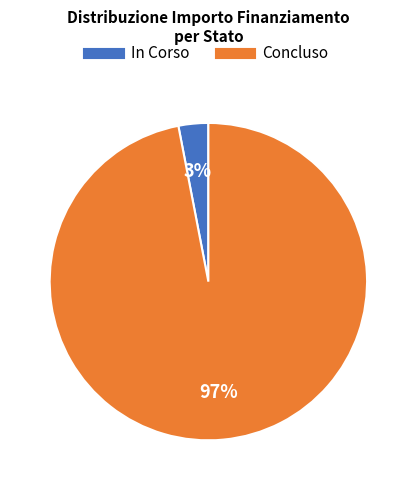

The Concluso slice represents 97% of the pie. True or false?

True